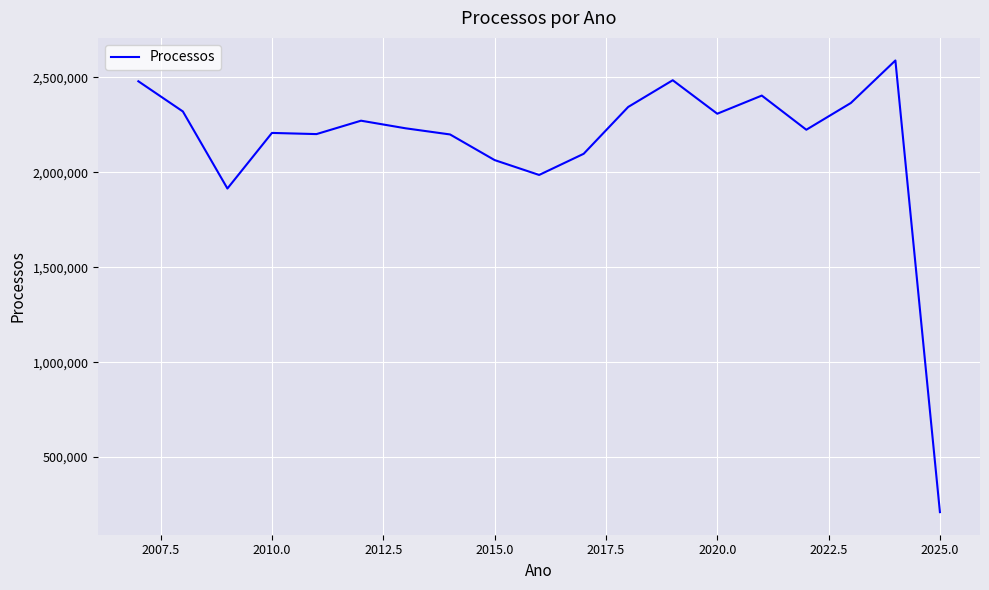

What is the difference between the maximum and minimum values?

2379815